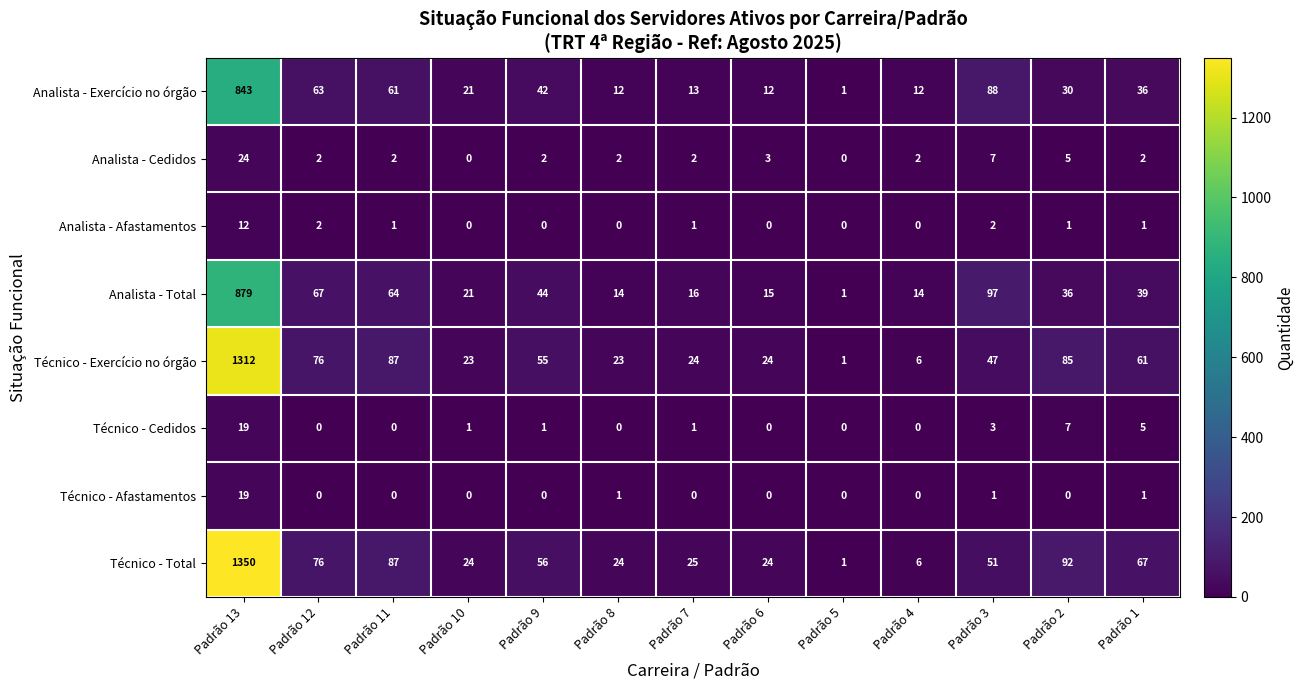

The value of Técnico - Total at Padrão 10 is 8. True or false?

False